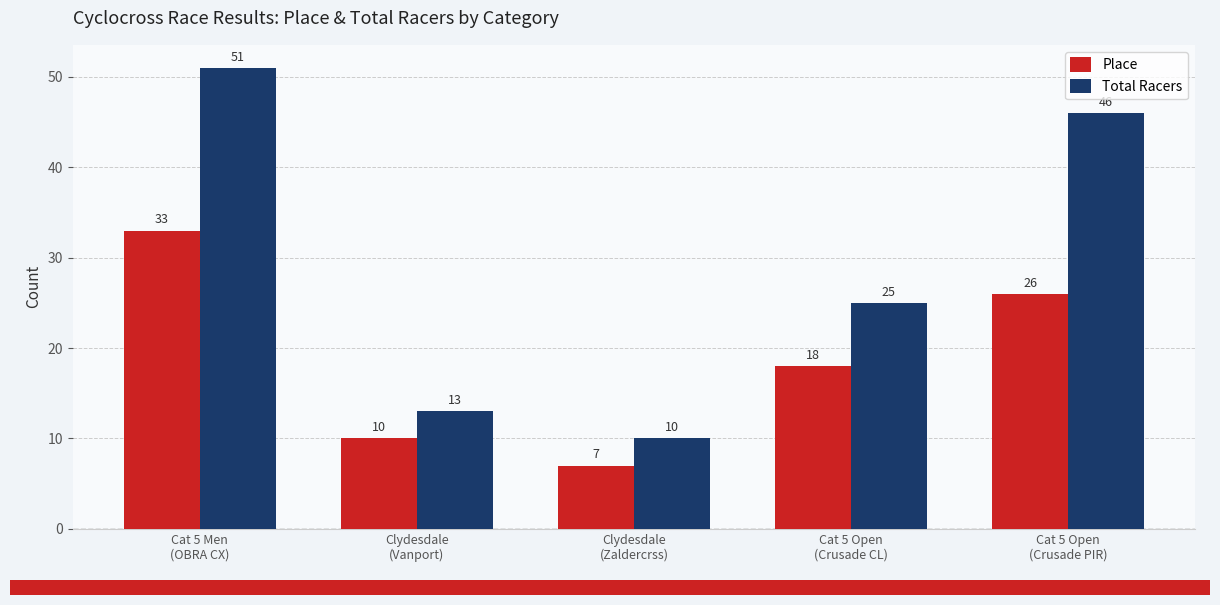

Rank the series by their average value, from highest to lowest.

Total Racers, Place